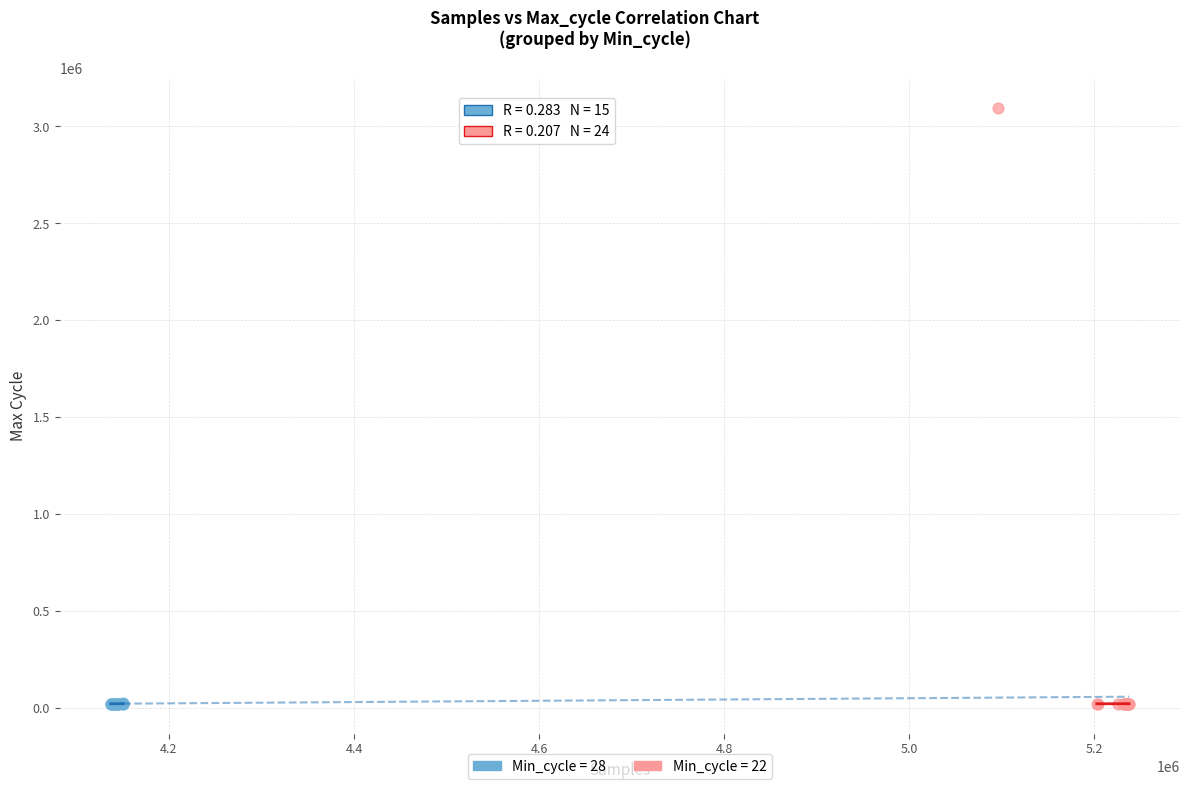

Which series has the widest spread of Y values?

Min_cycle = 22